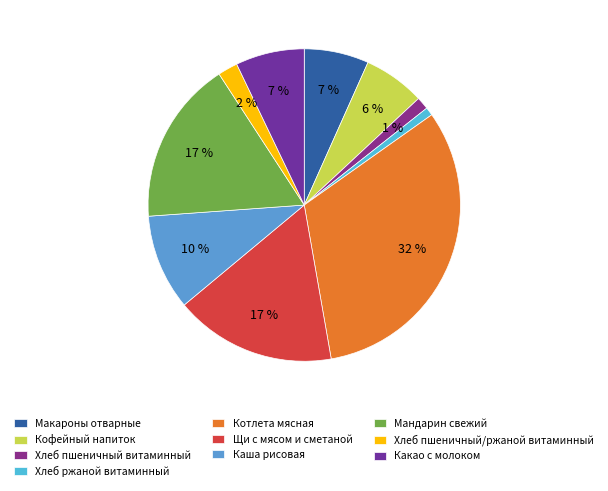

Combined, do Хлеб ржаной витаминный and Хлеб пшеничный/ржаной витаминный account for over 50%?

No